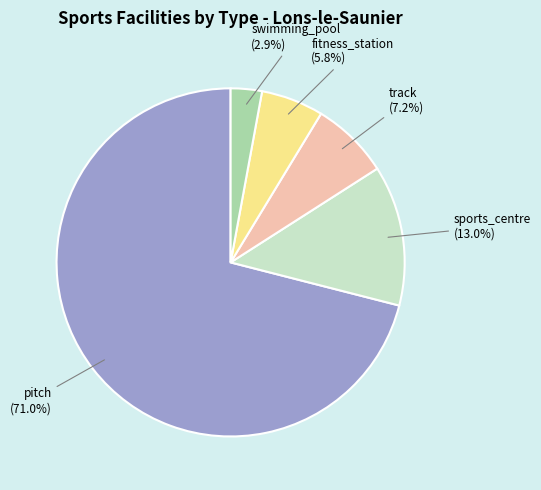

To the nearest percent, what percentage of the pie is pitch?

71%